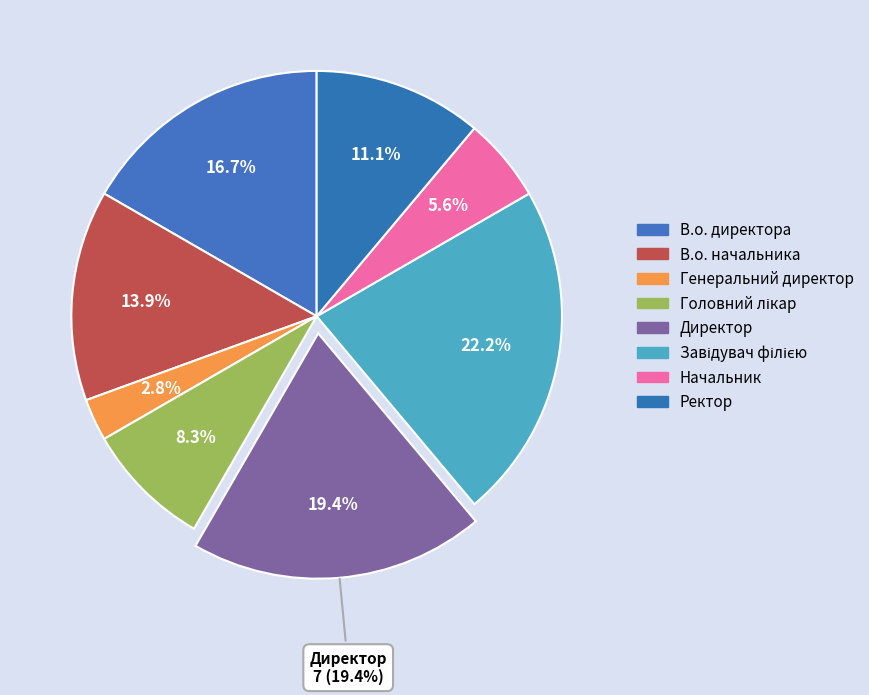

Count the number of slices in the pie.

8